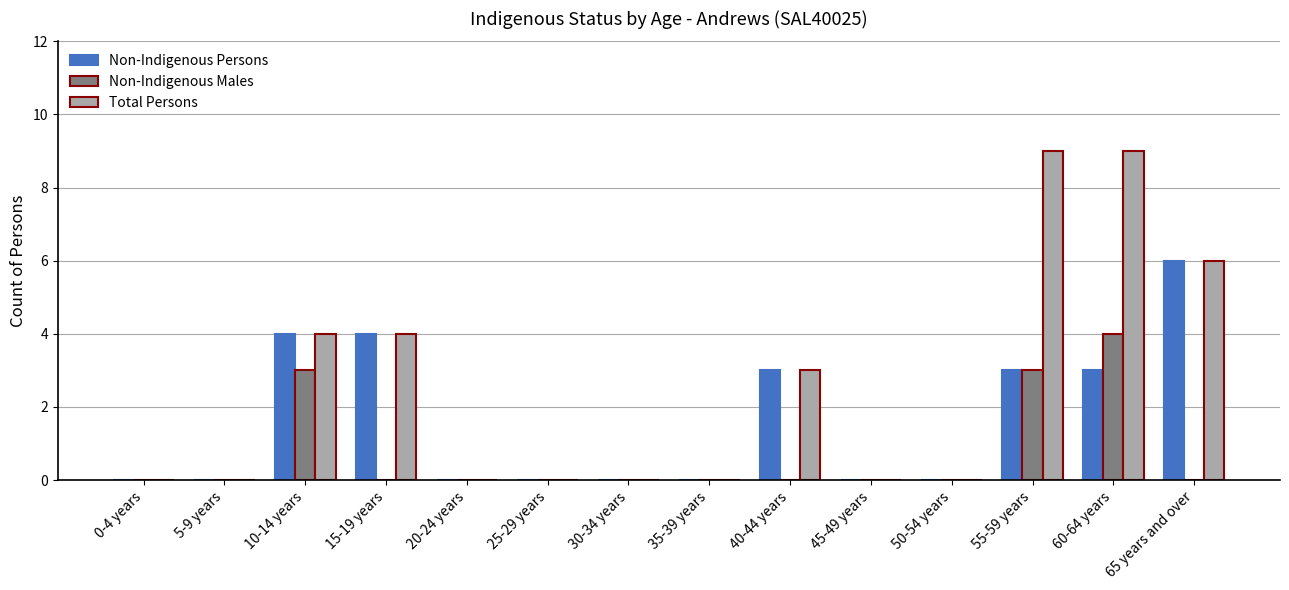

How many Non-Indigenous Persons values are between 0 and 3?

11